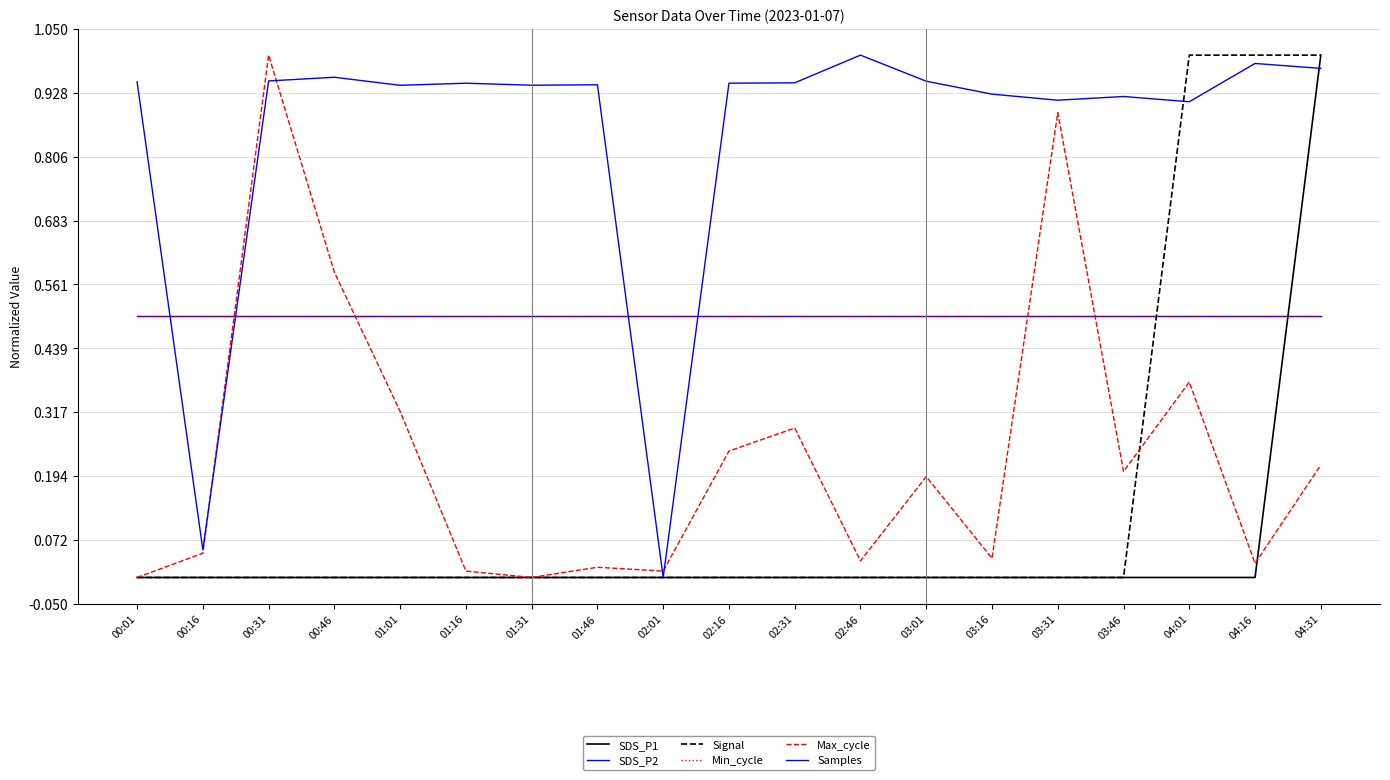

Reading left to right, extract all data points from this chart.

SDS_P1: 0.0	0.0	0.0	0.0	0.0	0.0	0.0	0.0	0.0	0.0	0.0	0.0	0.0	0.0	0.0	0.0	0.0	0.0	1.0
SDS_P2: 0.5	0.5	0.5	0.5	0.5	0.5	0.5	0.5	0.5	0.5	0.5	0.5	0.5	0.5	0.5	0.5	0.5	0.5	0.5
Signal: 0.0	0.0	0.0	0.0	0.0	0.0	0.0	0.0	0.0	0.0	0.0	0.0	0.0	0.0	0.0	0.0	1.0	1.0	1.0
Min_cycle: 0.5	0.5	0.5	0.5	0.5	0.5	0.5	0.5	0.5	0.5	0.5	0.5	0.5	0.5	0.5	0.5	0.5	0.5	0.5
Max_cycle: 0.0	0.0	1.0	0.6	0.3	0.0	0.0	0.0	0.0	0.2	0.3	0.0	0.2	0.0	0.9	0.2	0.4	0.0	0.2
Samples: 0.9	0.1	1.0	1.0	0.9	0.9	0.9	0.9	0.0	0.9	0.9	1.0	1.0	0.9	0.9	0.9	0.9	1.0	1.0